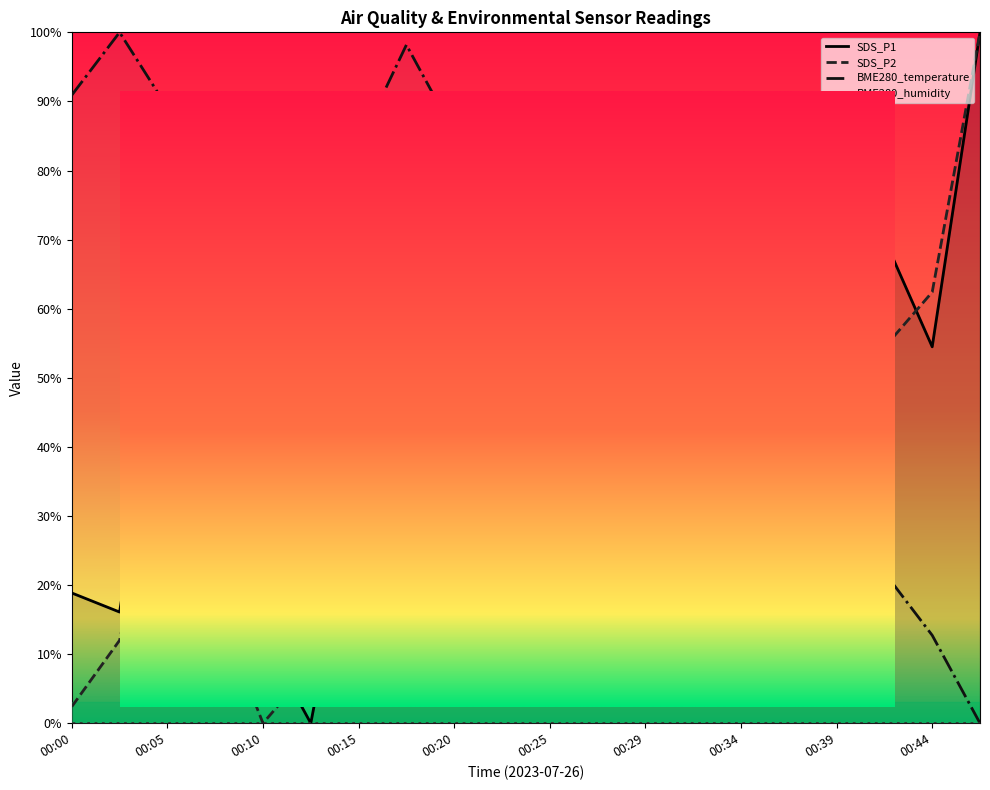

The BME280_temperature series shows 0.1 at 00:39. True or false?

False